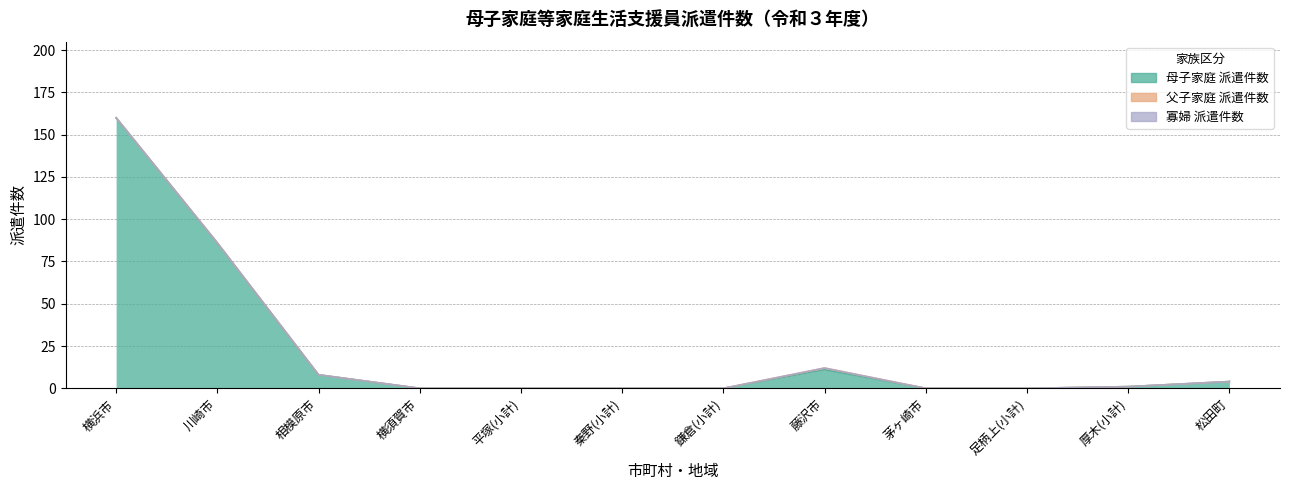

How many values in the 母子家庭 派遣件数 series are below 1?

6